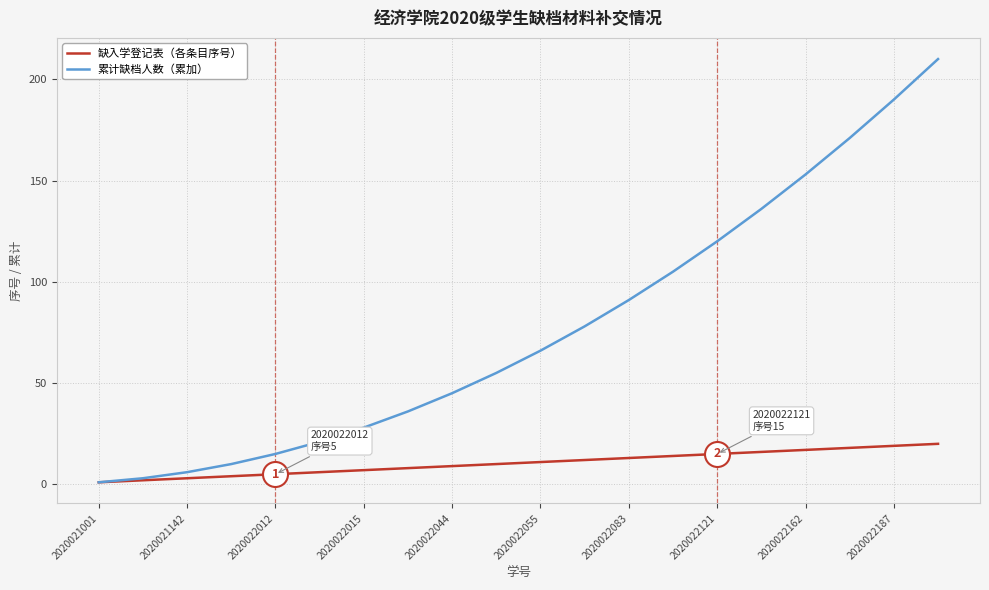

What is the maximum value shown in the chart?

210